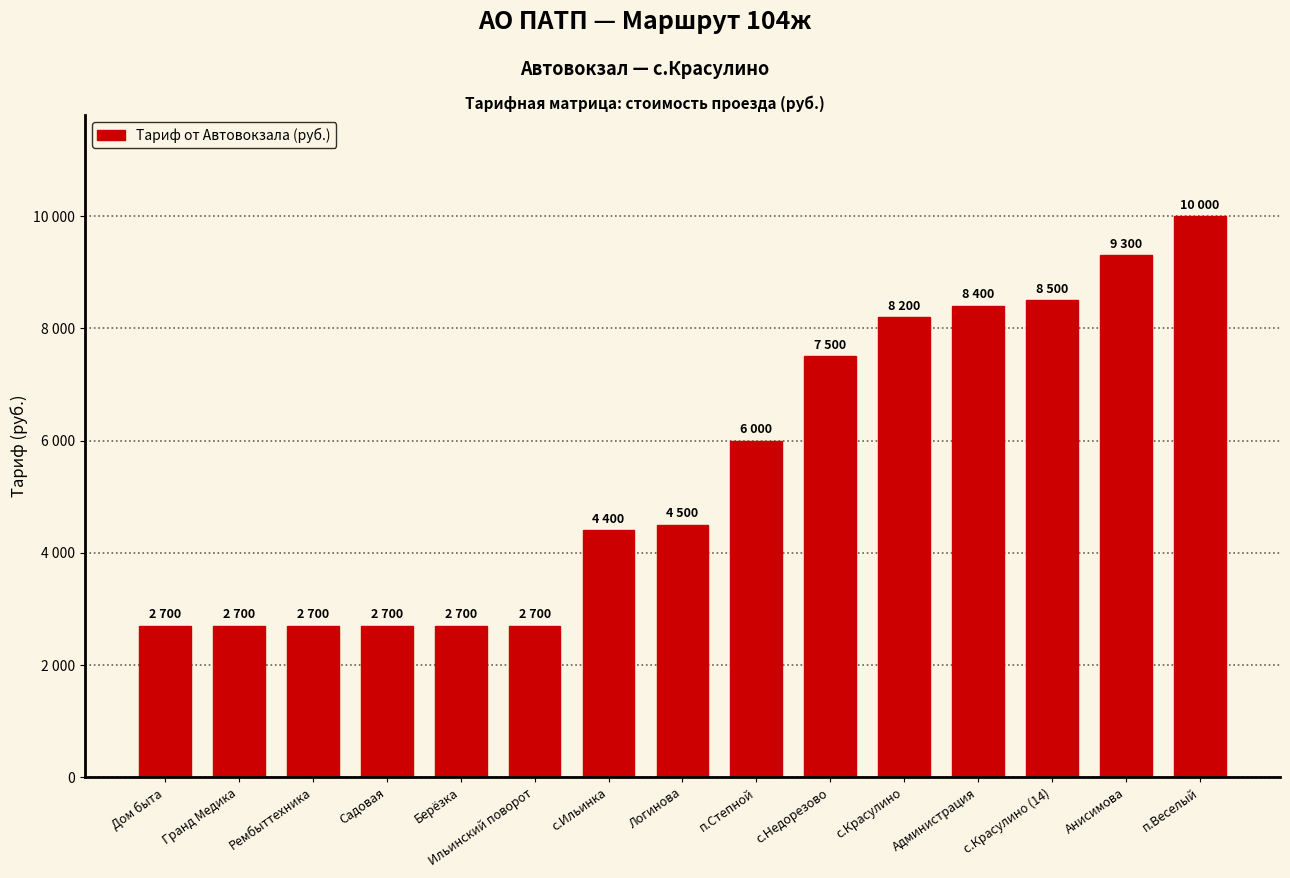

Between Рембыттехника and с.Красулино, which is larger?

с.Красулино